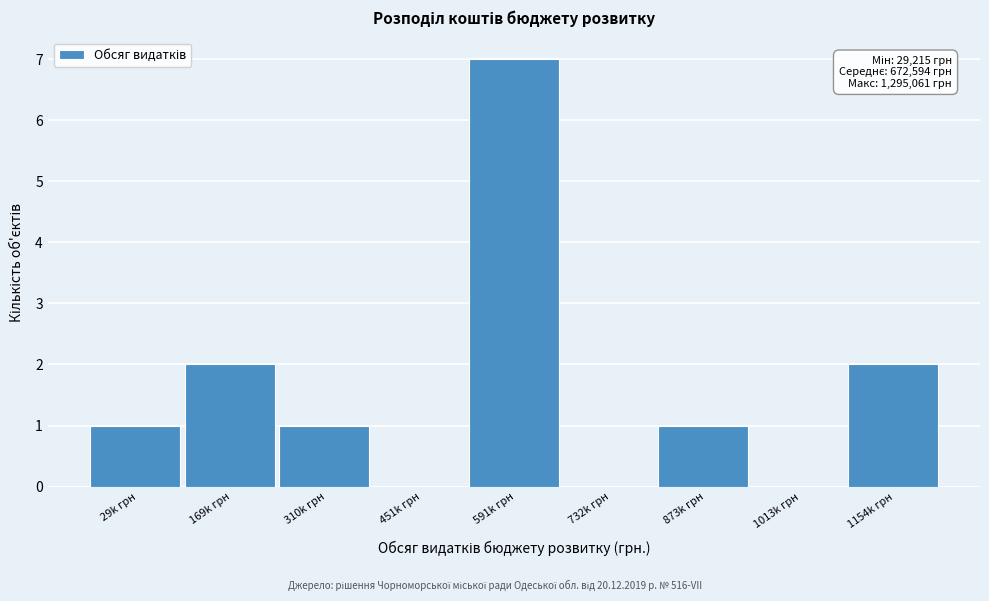

Reading left to right, what are all the values shown in this chart?

29k грн=1	169k грн=2	310k грн=1	451k грн=0	591k грн=7	732k грн=0	873k грн=1	1013k грн=0	1154k грн=2